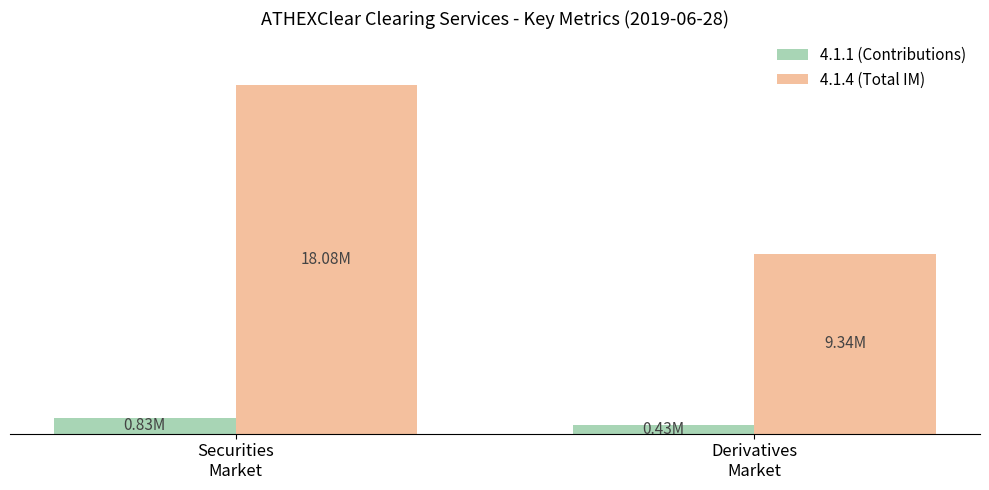

List the labels in order of 4.1.1 (Contributions) value, smallest first.

Derivatives
Market, Securities
Market